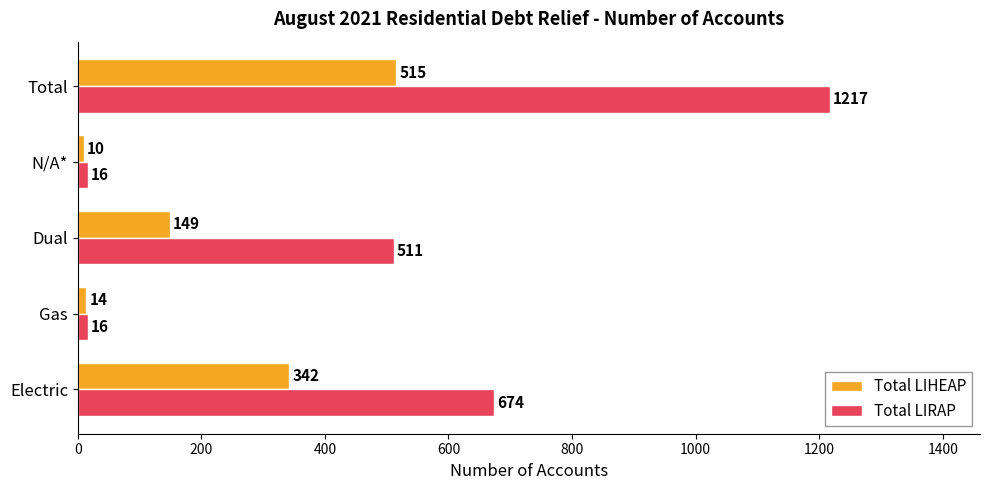

At which category is the sum across all series the highest?

Total